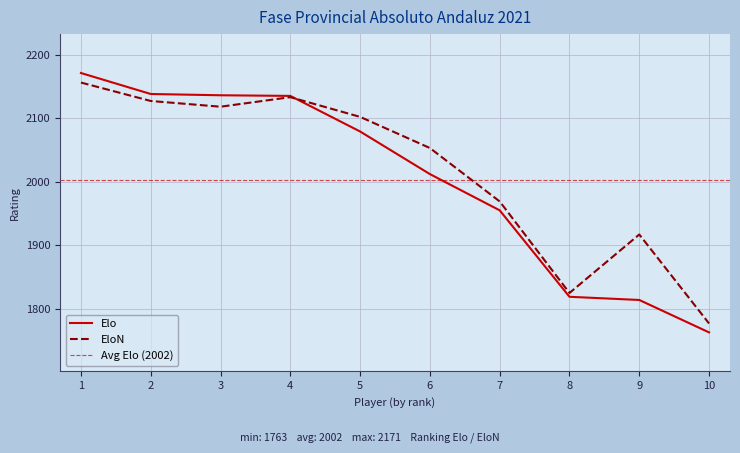

At which label does EloN first exceed 2102?

1